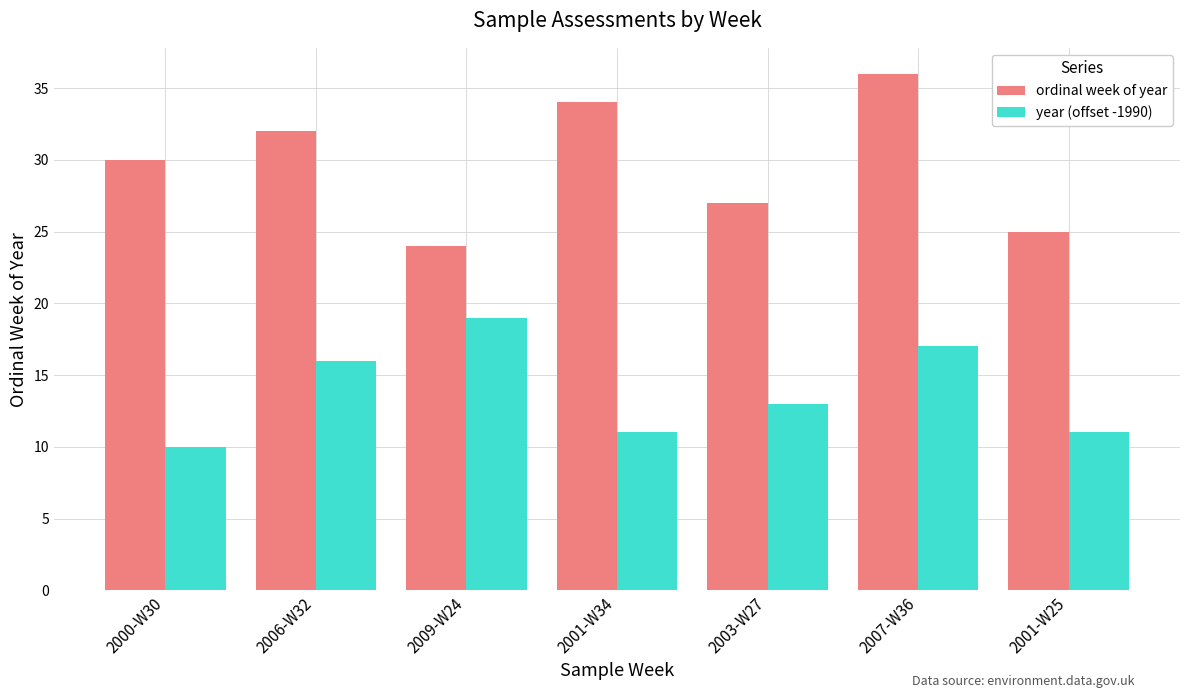

What position from the left is 2001-W25?

7